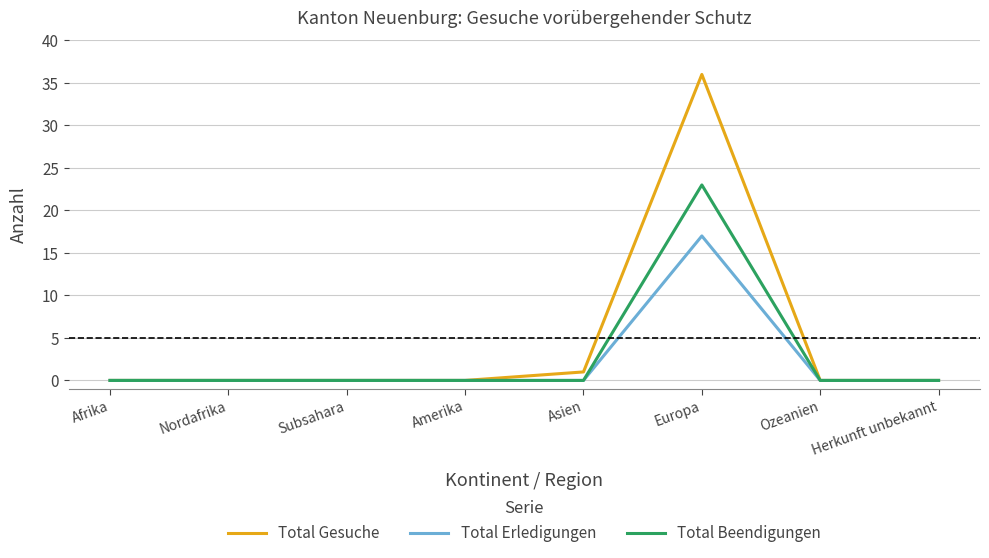

Between Europa and Herkunft unbekannt, which series saw the biggest shift?

Total Gesuche